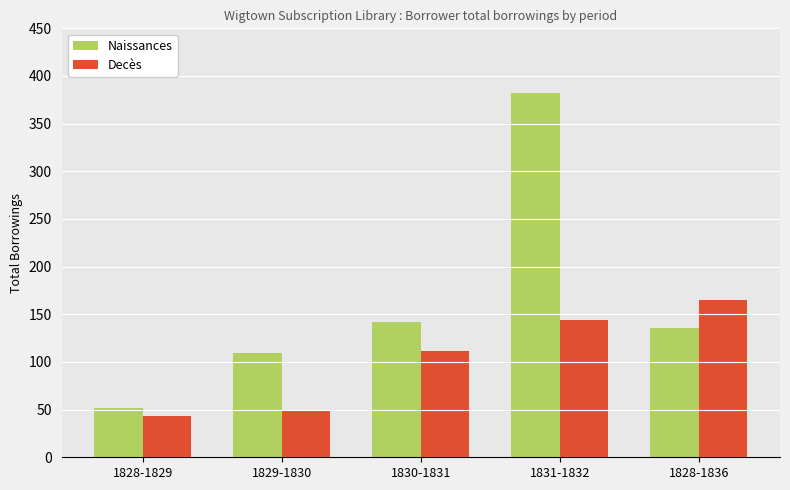

Rank the series at 1829-1830 from lowest to highest value.

Decès, Naissances